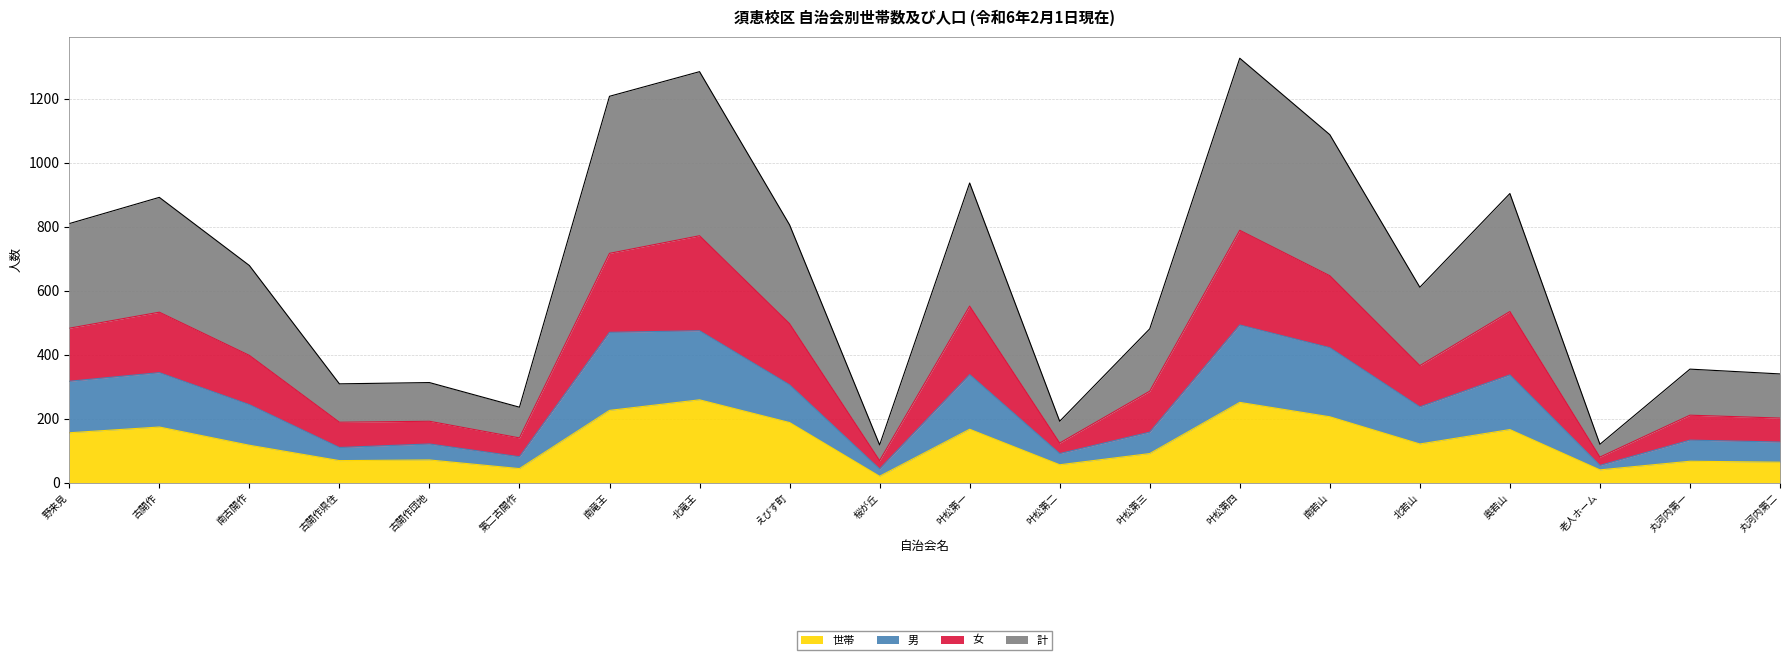

How many interior local valleys does the 世帯 series have?

6